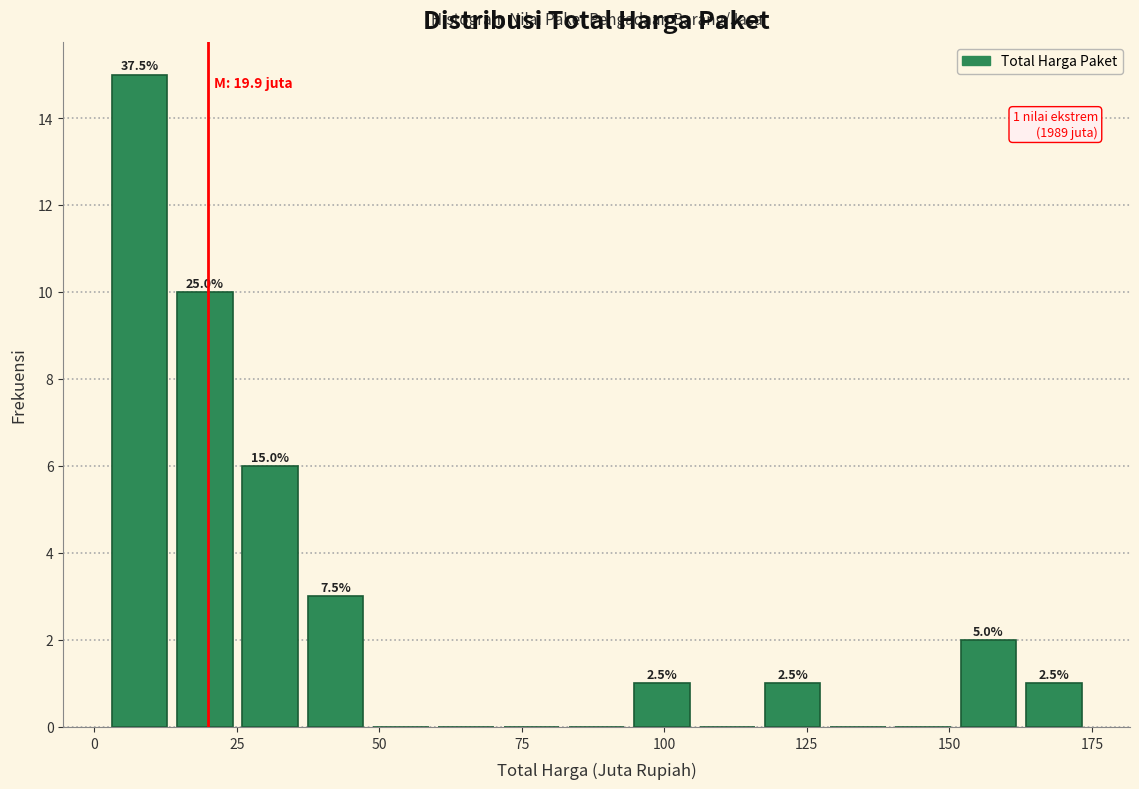

Read against the x-axis, roughly where is the centre of the tallest bar?

10